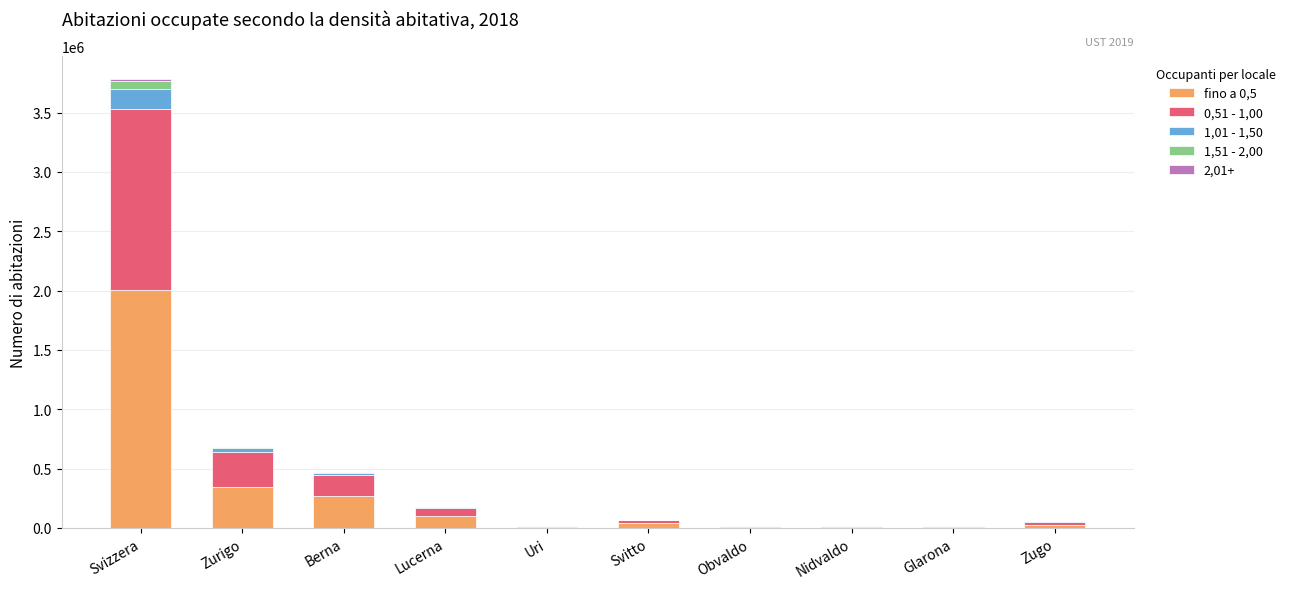

At which category is the sum across all series the highest?

Svizzera